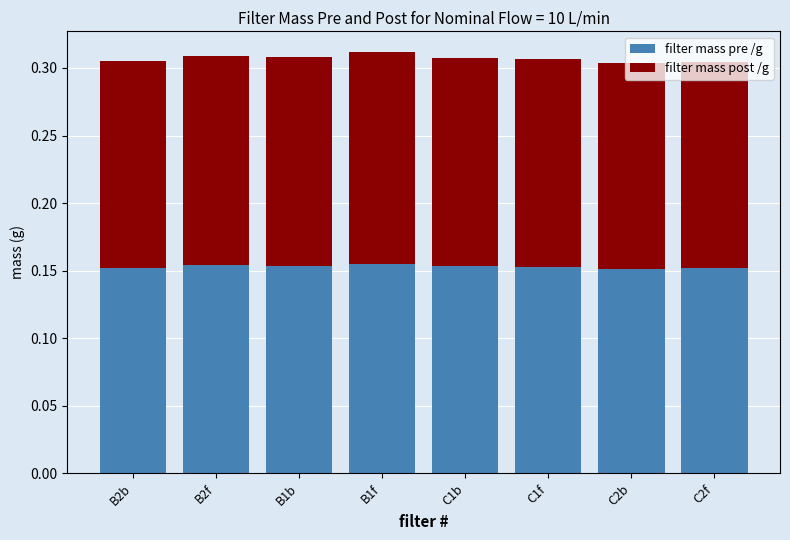

Count the number of data series in this chart.

2